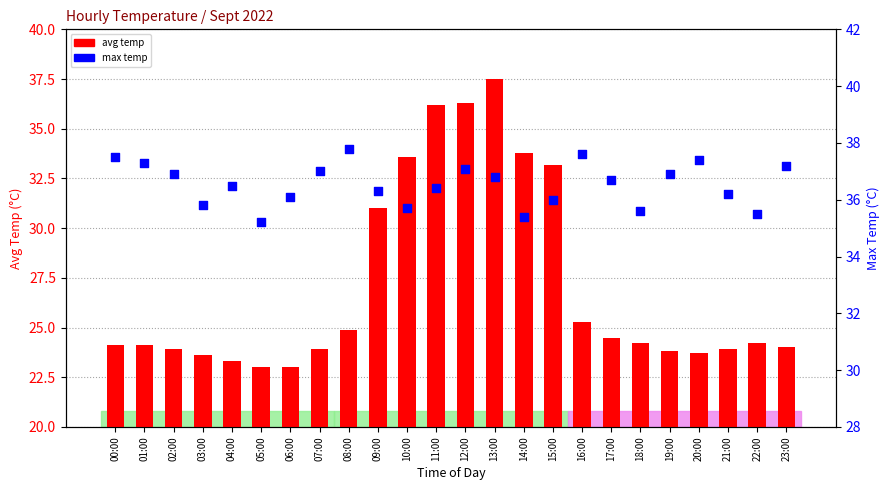

Which series reaches the maximum Y coordinate?

max temp